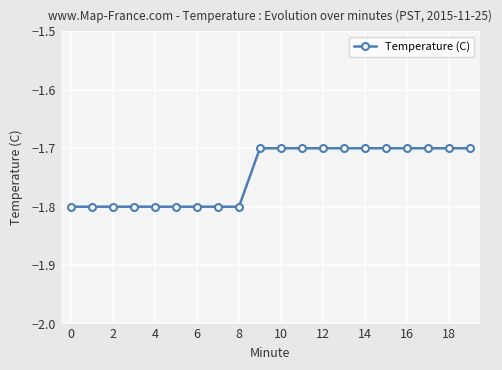

What is the greatest value displayed?

-1.7